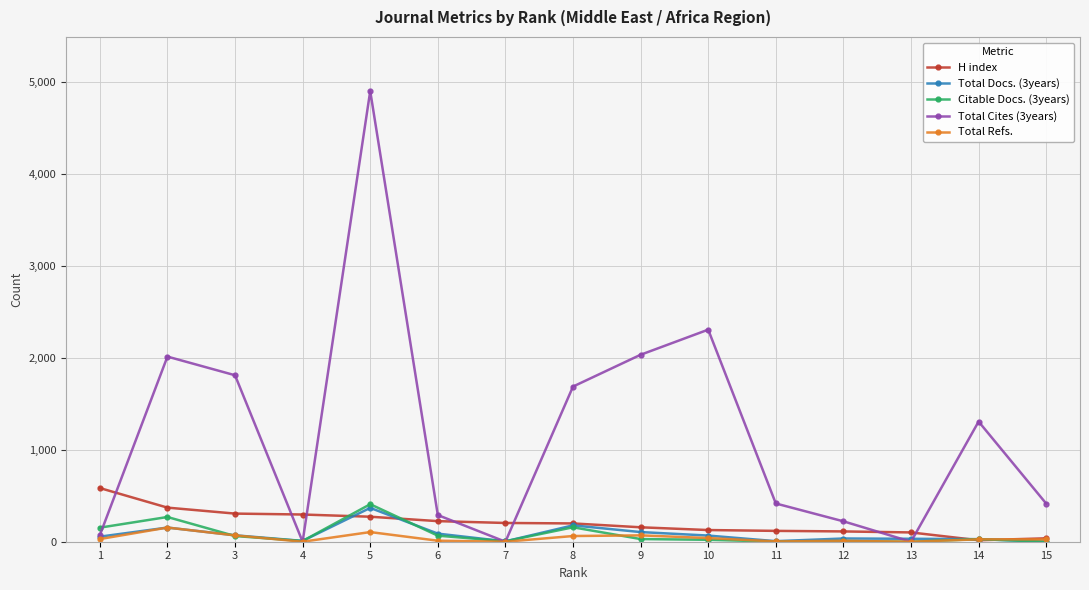

What is the sum of the Citable Docs. (3years) values at 11 and 6?

67